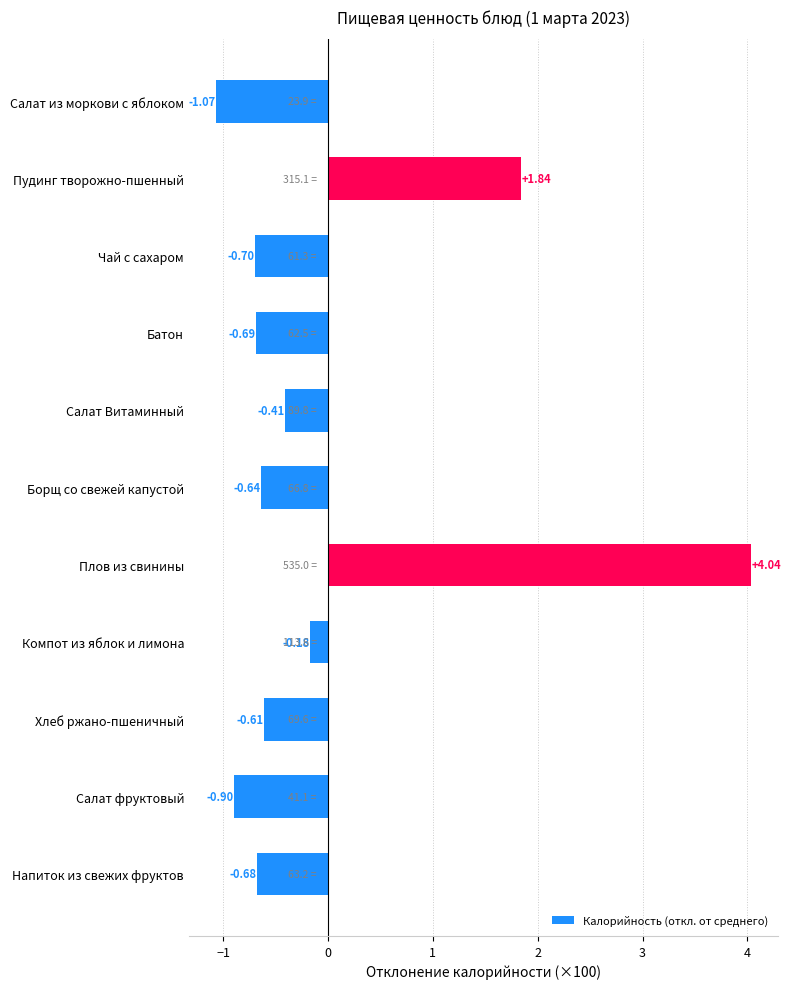

What is the change in value from Салат фруктовый to Плов из свинины?

+4.9